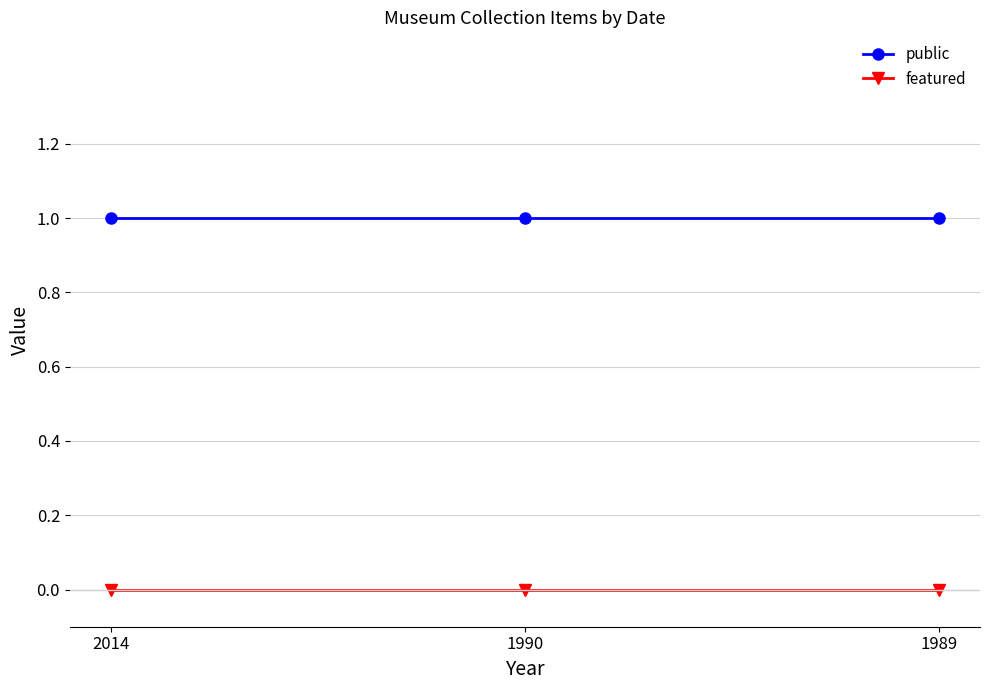

Rank the series at 1990 from lowest to highest value.

featured, public